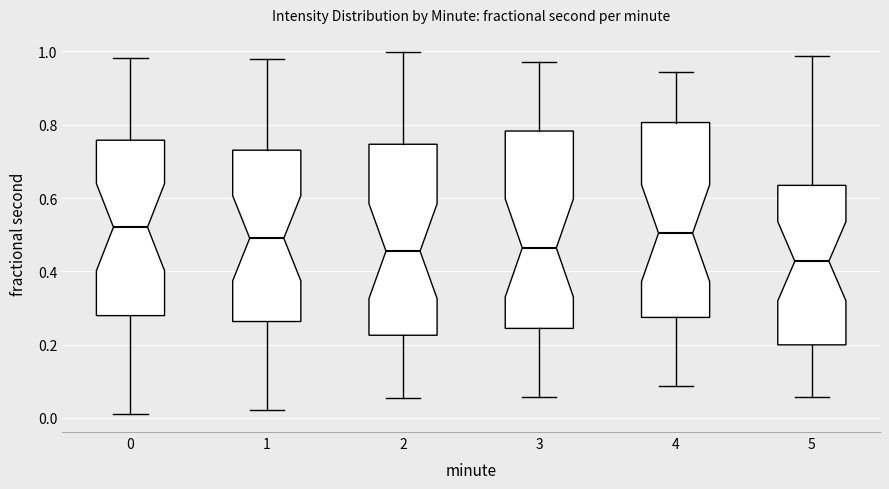

Where is the lower edge of the box at x = 2 on the y-axis? The values are not printed on the chart, so give them approximately, as read against the axis.

0.22